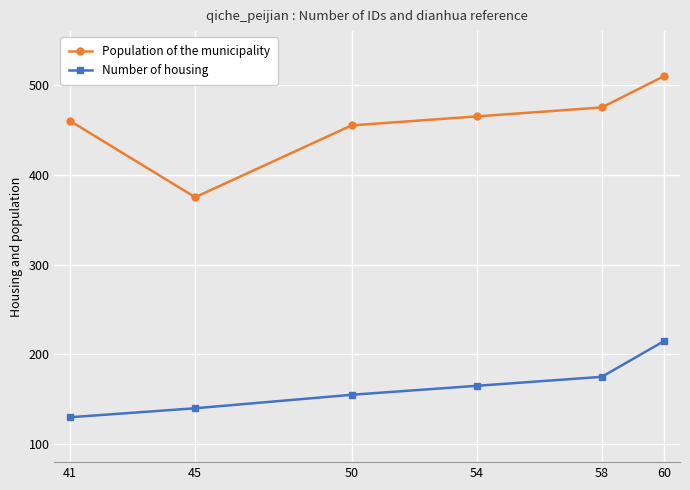

How many lines are shown in the chart?

2